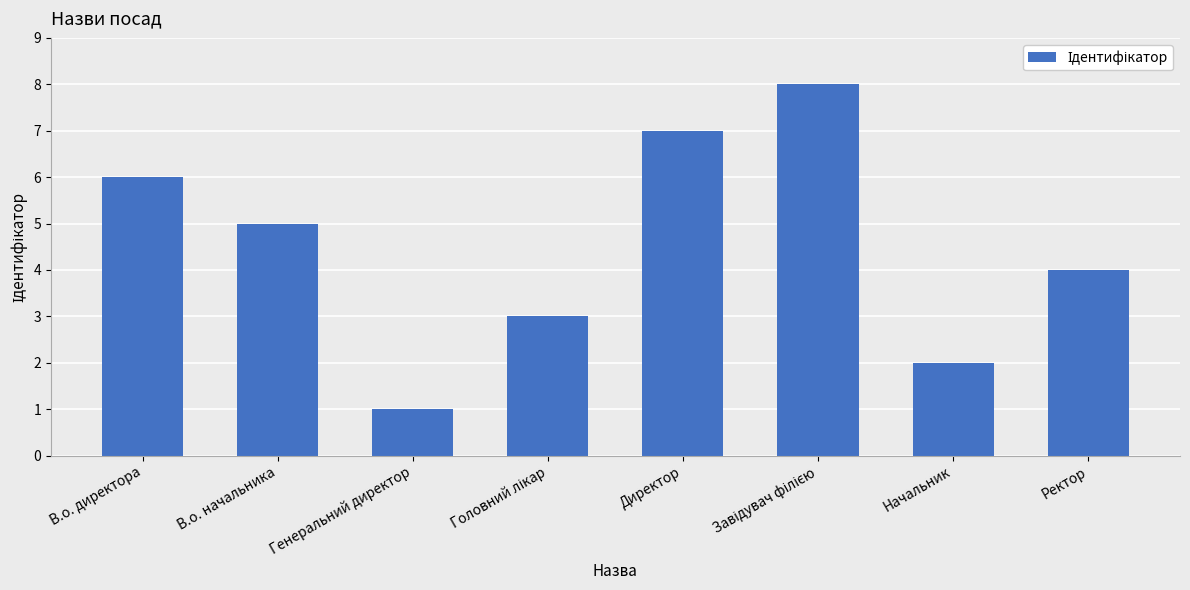

Approximately how many times larger is the value at В.о. начальника compared to Начальник?

2.5